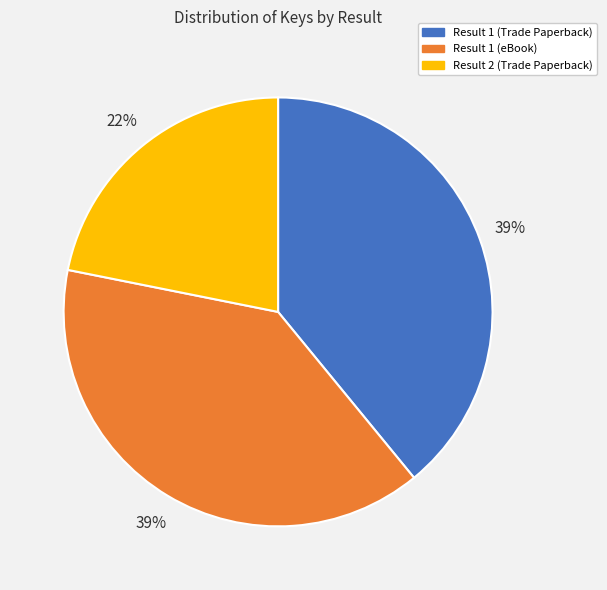

To the nearest percent, what is the combined percentage of Result 1 (Trade Paperback) and Result 2 (Trade Paperback)?

61%